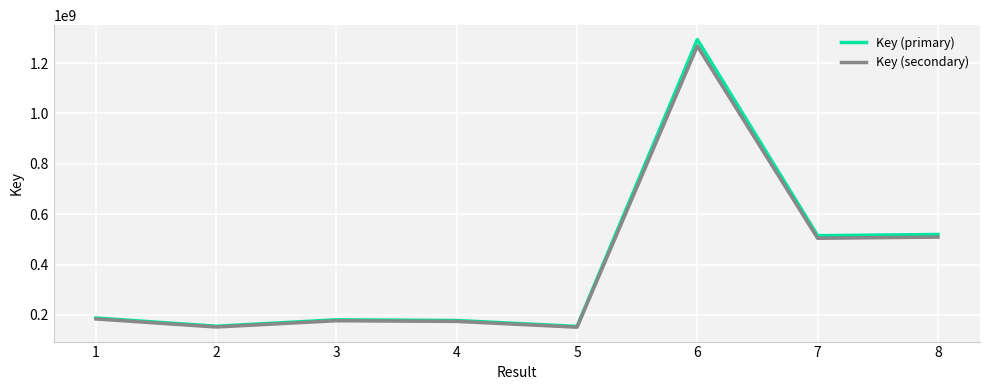

What is the minimum value for Key (secondary)?

150914562.0